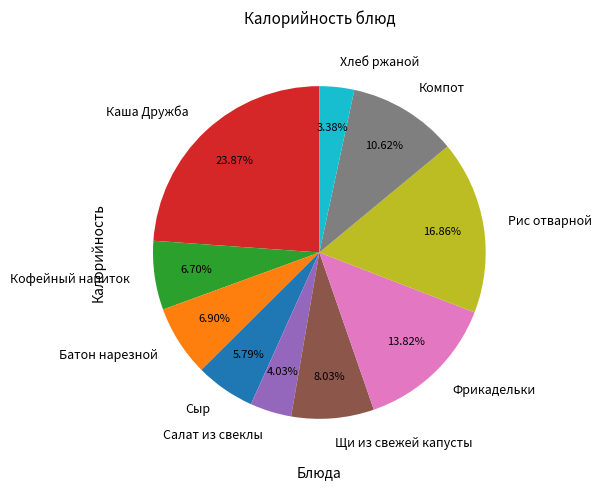

What is the largest slice in the pie chart?

Каша Дружба